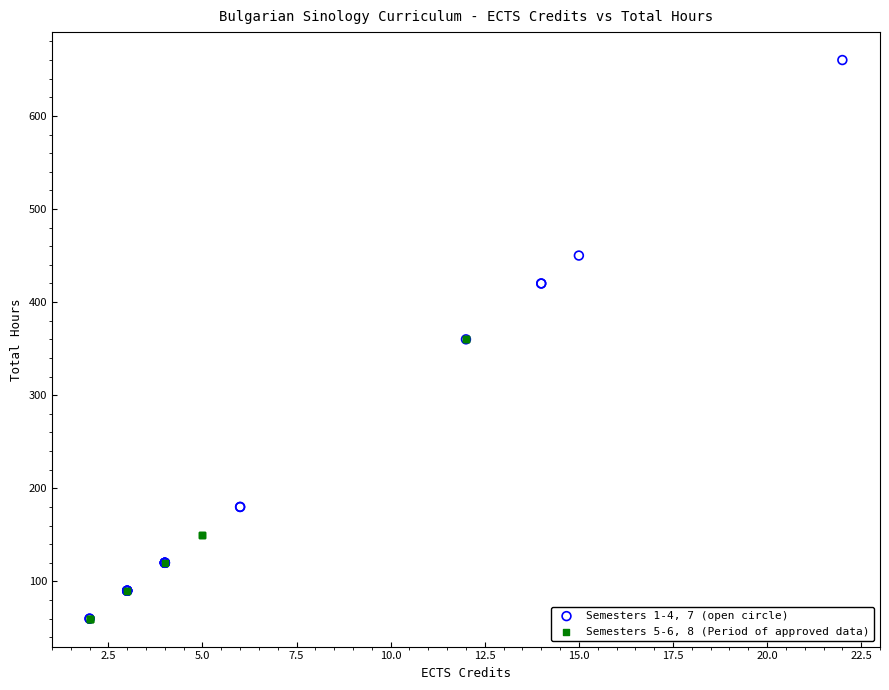

Which series has the largest Y range (max minus min)?

Semesters 1-4, 7 (open circle)